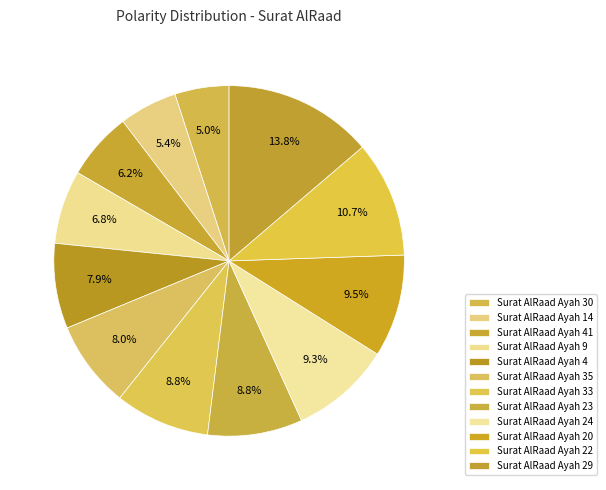

To the nearest percent, what portion does Surat AlRaad Ayah 33 represent?

9%